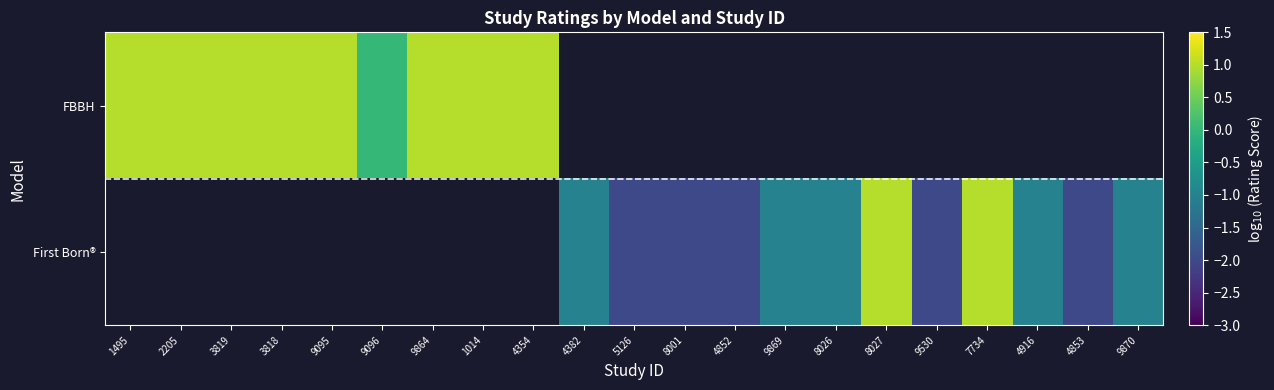

Between 4916 and 7734, which is larger?

7734